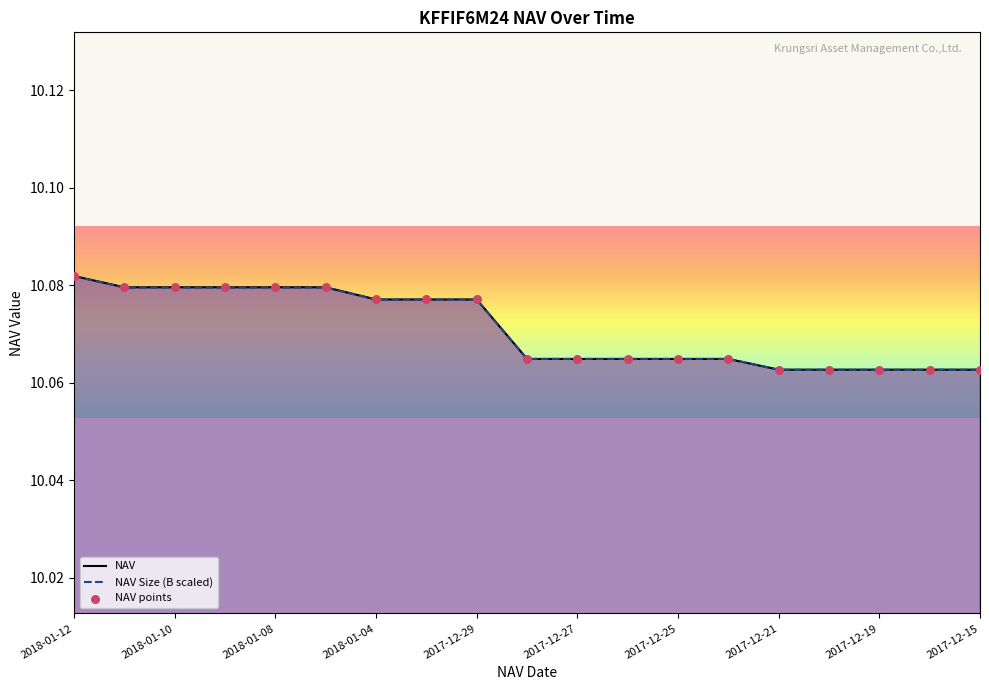

What are all the series names shown in the legend?

NAV, NAV Size (B scaled), NAV points